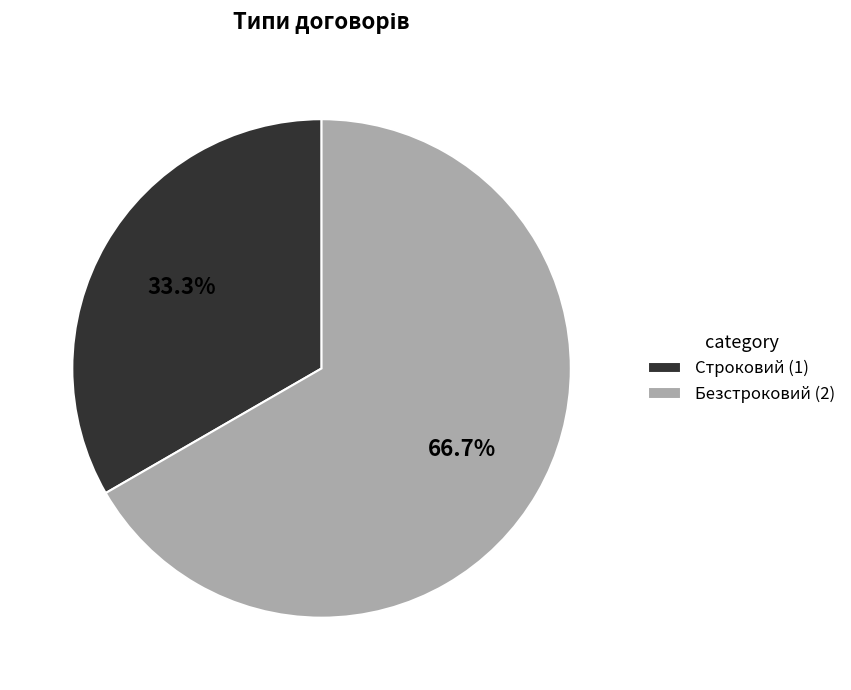

Is there any slice that represents more than half of the pie?

Yes